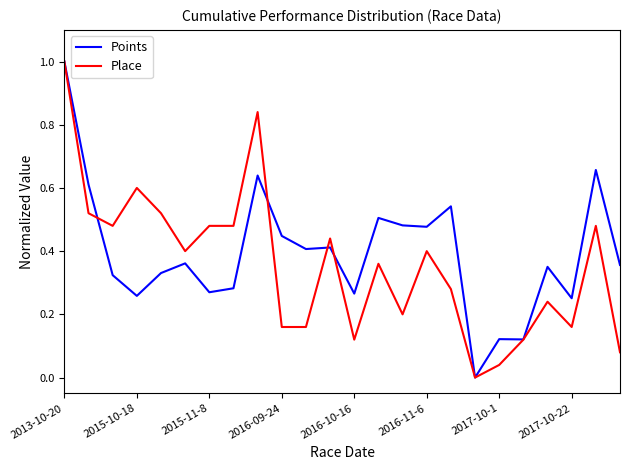

What are all the series names shown in the legend?

Points, Place